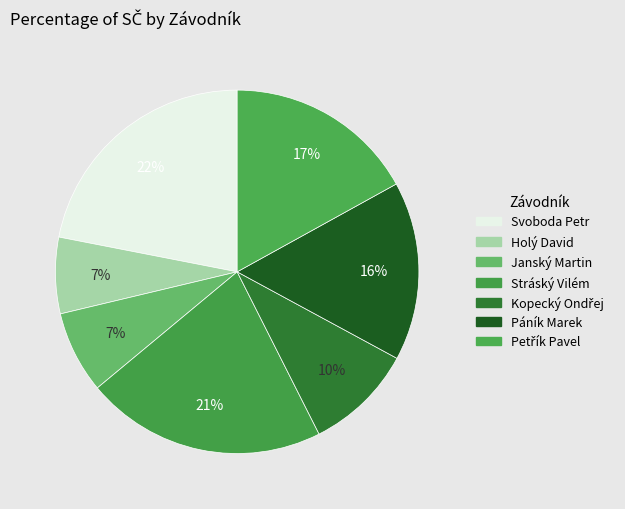

What percentage is the Petřík Pavel slice, to the nearest percent?

17%